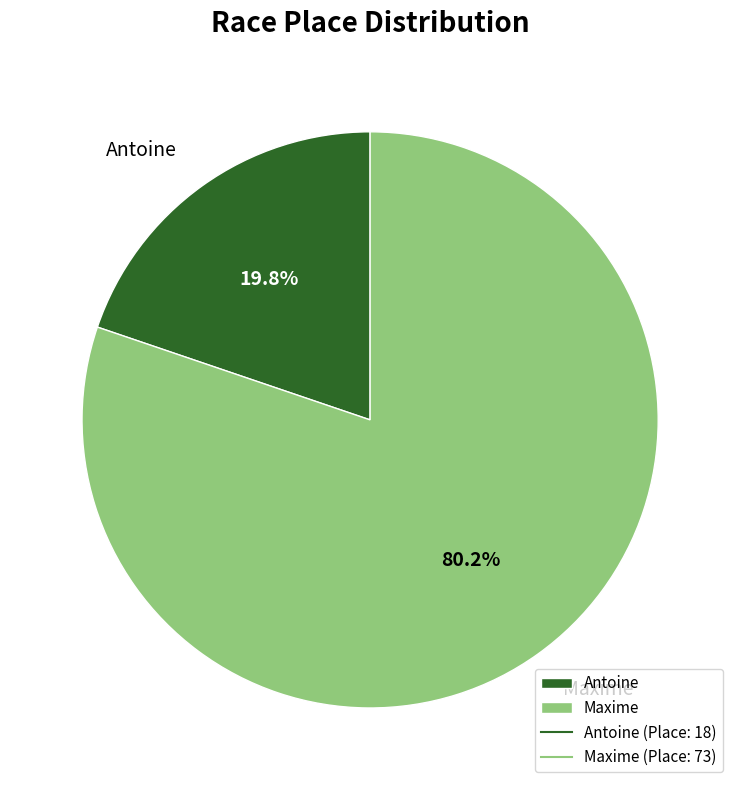

How many slices are in this pie chart?

2